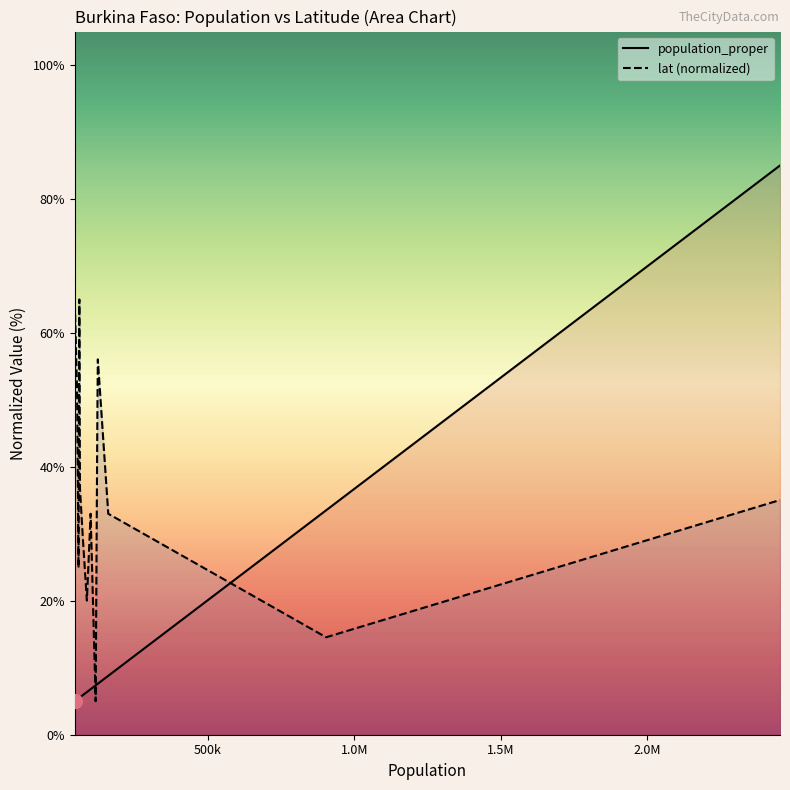

List the series in order of their overall mean, highest first.

lat (normalized), population_proper